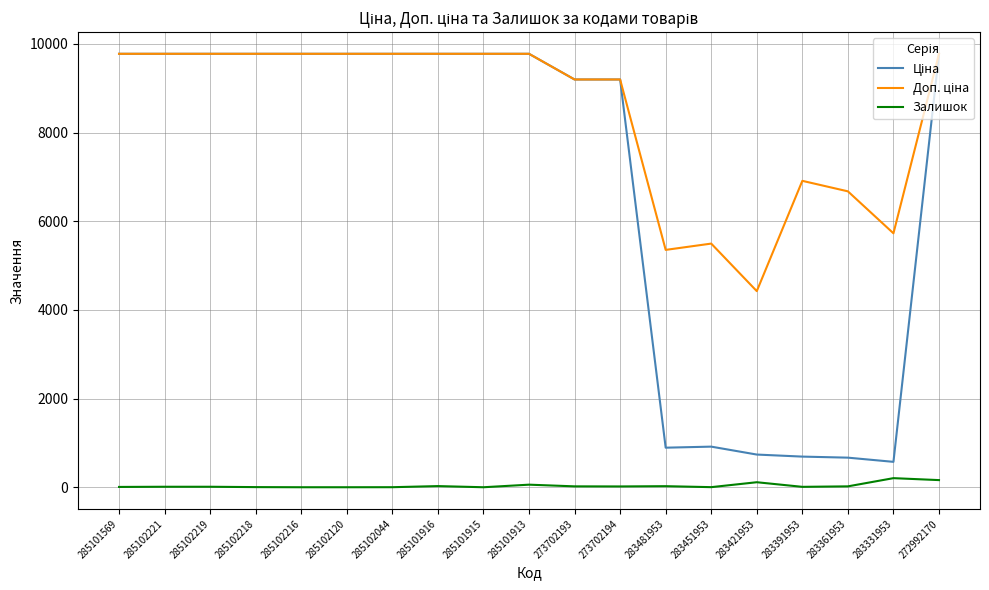

Does the chart display data point markers on the line(s)?

No